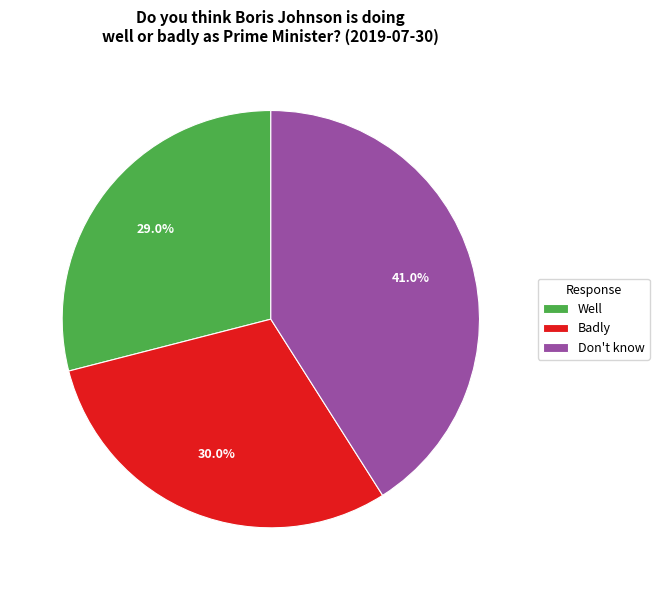

What is the largest slice in the pie chart?

Don't know